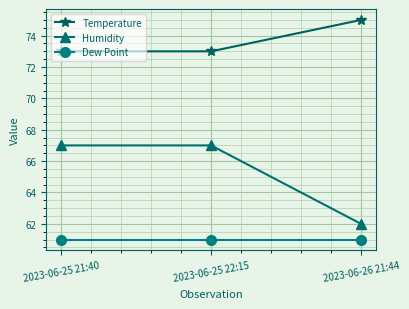

Reading left to right, list all the values displayed in this chart.

Temperature: 2023-06-25 21:40=73	2023-06-25 22:15=73	2023-06-26 21:44=75
Humidity: 2023-06-25 21:40=67	2023-06-25 22:15=67	2023-06-26 21:44=62
Dew Point: 2023-06-25 21:40=61	2023-06-25 22:15=61	2023-06-26 21:44=61